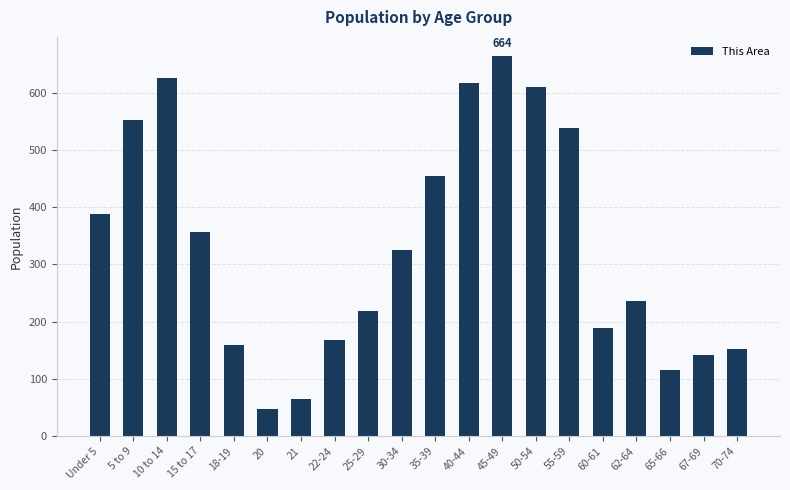

What is the difference between the second highest and minimum values?

579